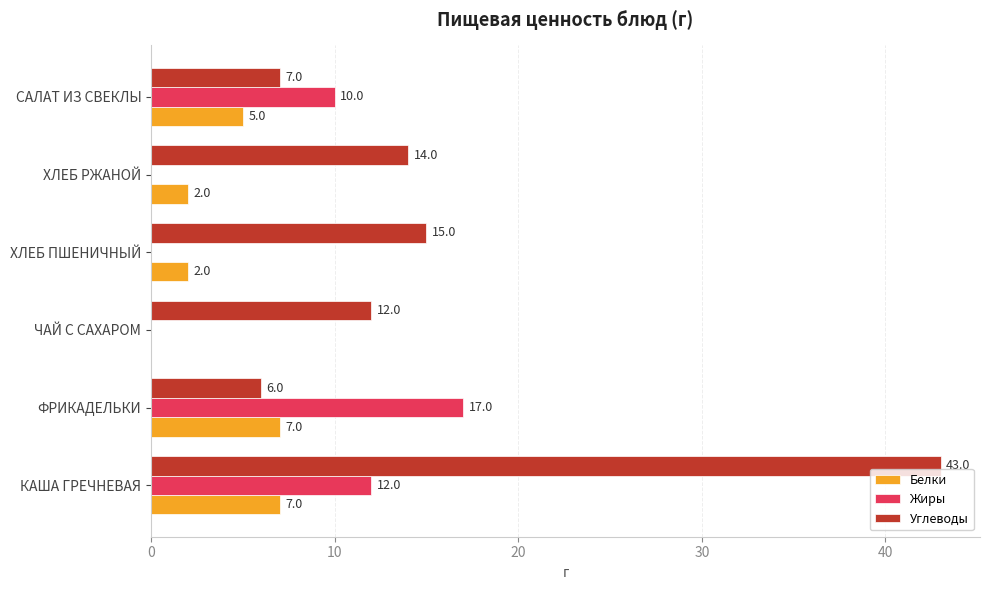

What is the approximate value of Углеводы at ХЛЕБ РЖАНОЙ?

14